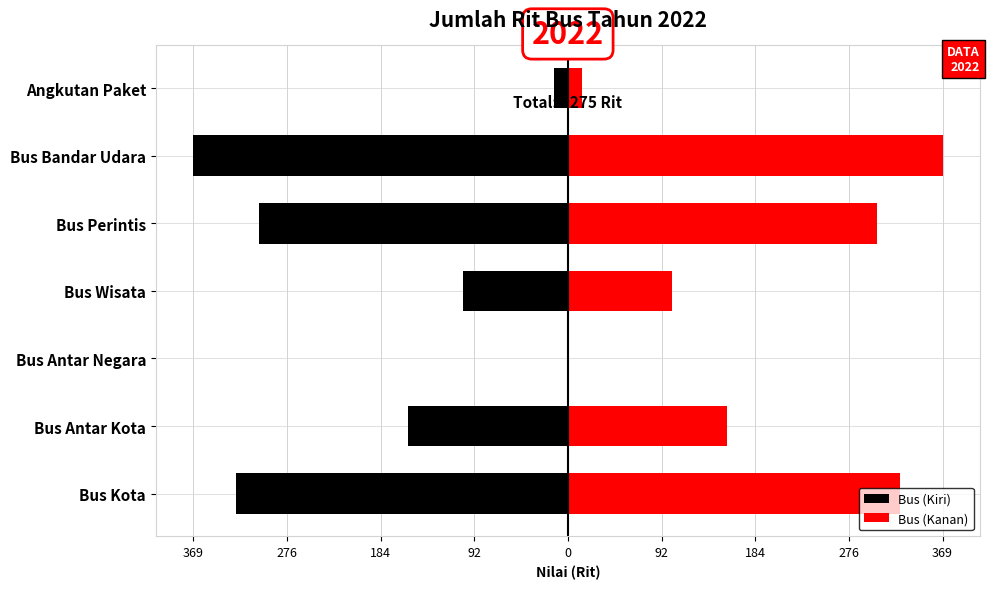

What is the difference between the maximum and second lowest values in the Bus (Kanan) series?

355